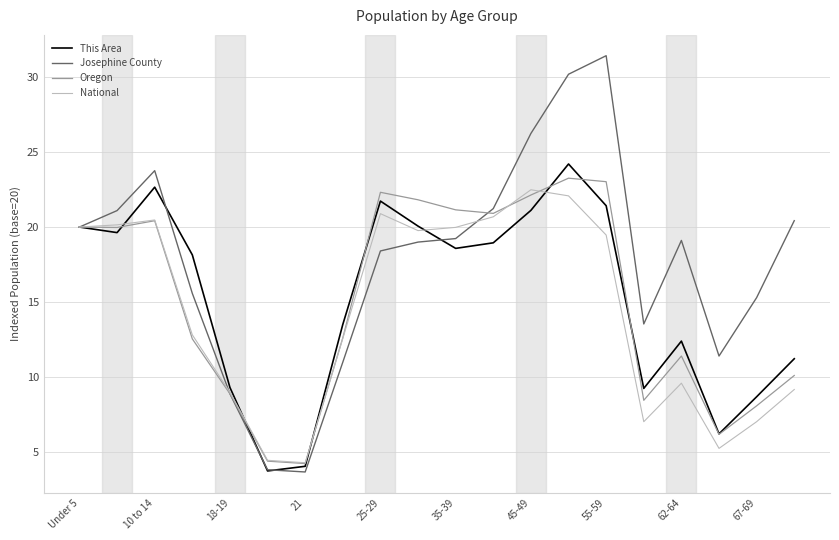

What is the minimum value shown in the chart?

3.7